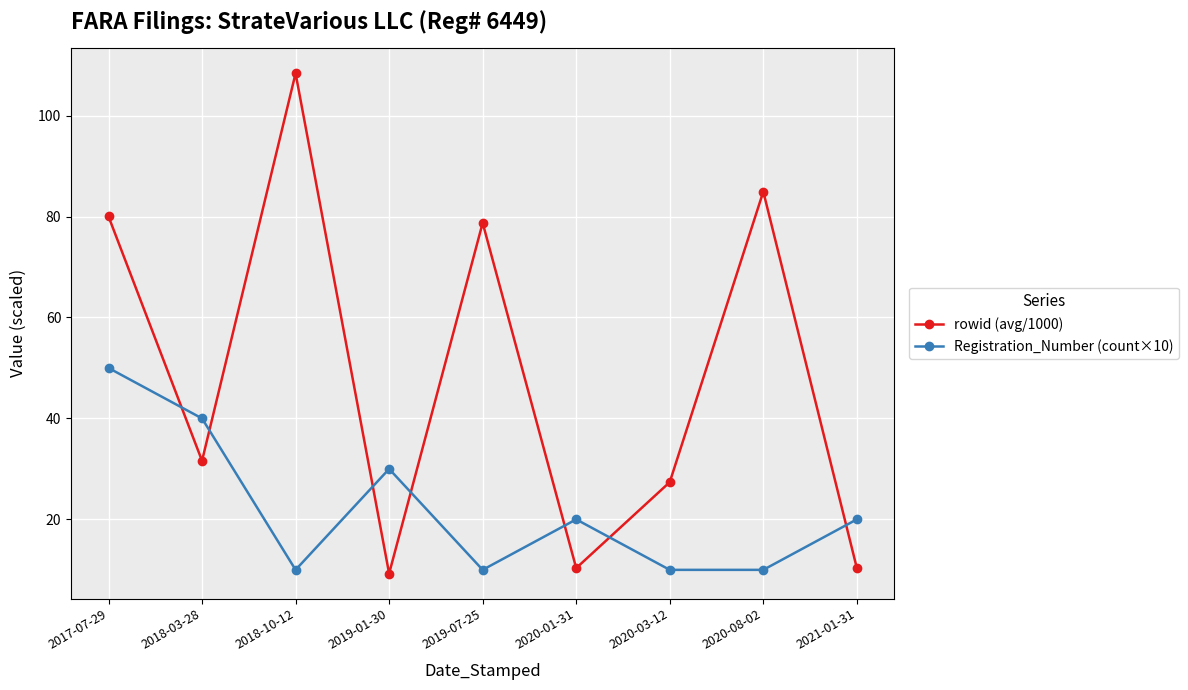

At which category is the sum across all series the highest?

2017-07-29